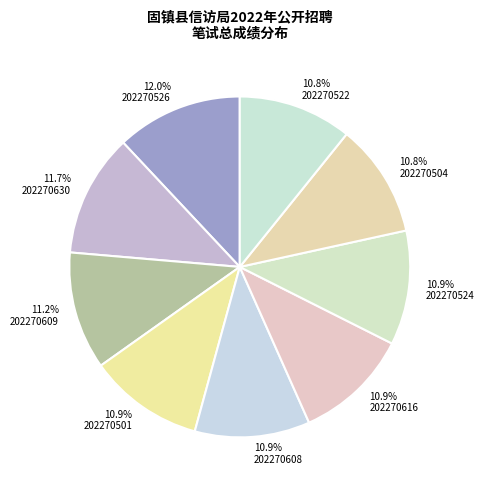

How many slices are in this pie chart?

9